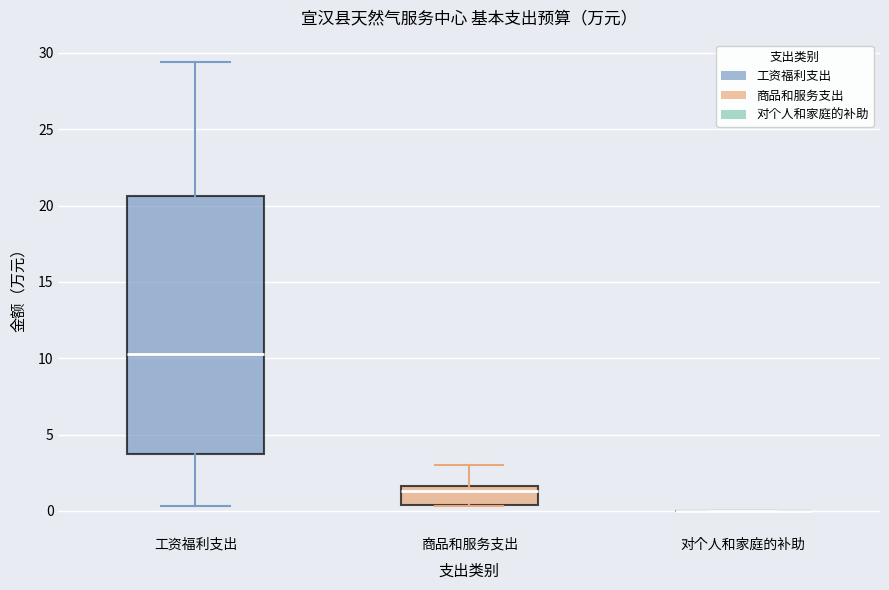

Reading left to right, transcribe this box plot: for each box, give where its median line is, the range the box spans, and where its two whiskers end, as read against the y-axis. The values are not printed on the chart, so give them approximately, as read against the axis.

工资福利支出: median 10.5, box 3.5 to 20.5, whiskers 0.5 to 29.5
商品和服务支出: median 1.5 (just below the box's upper edge), box 0.5 to 1.5, whiskers 0.5 to 3.0
对个人和家庭的补助: box collapsed to a line at 0.0, whiskers 0.0 to 0.0